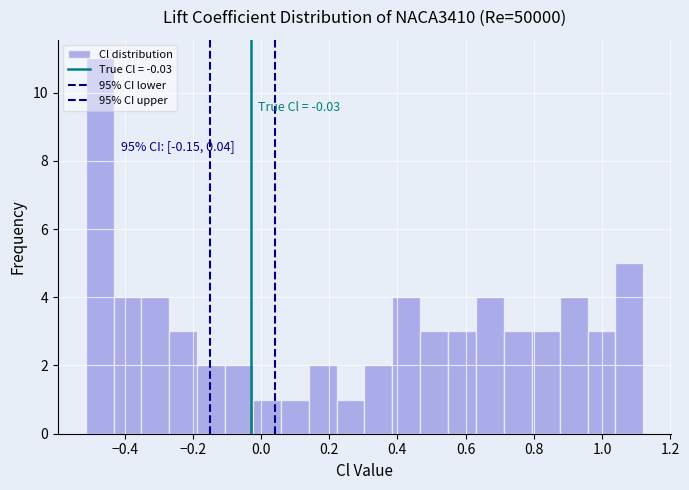

Over which range of the x-axis is the bar tallest?

-0.52 to -0.44